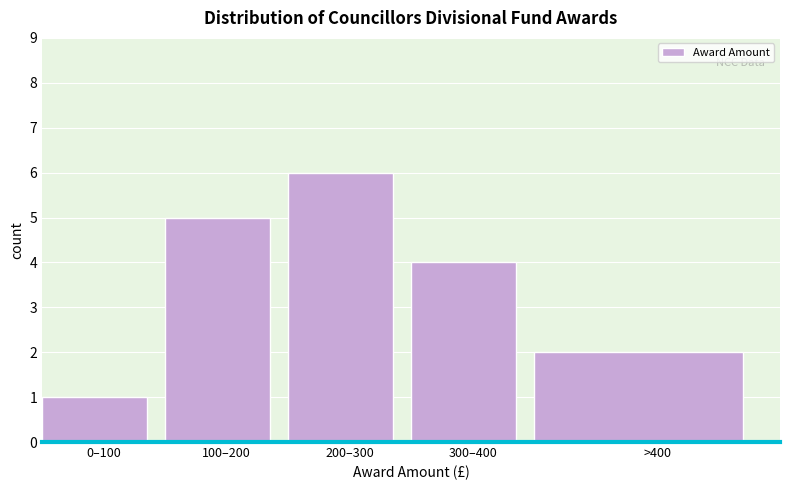

Reading right to left, what are all the values shown in this chart?

2	4	6	5	1